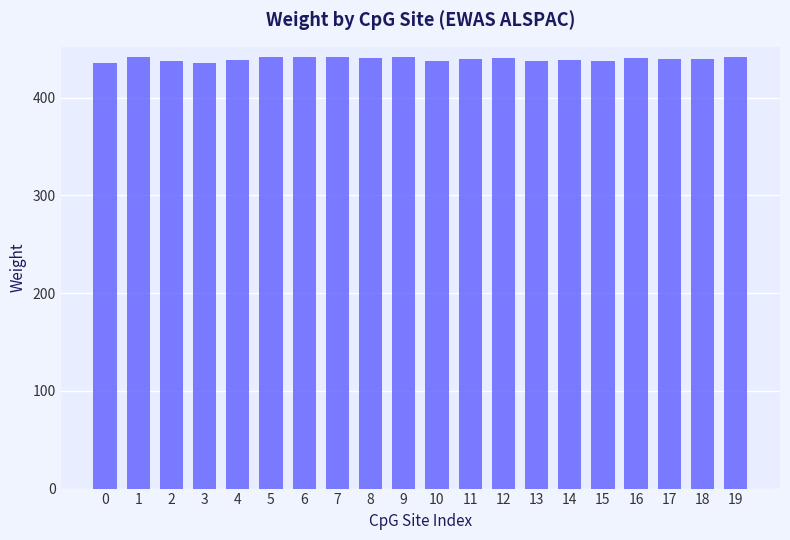

What is the smallest value displayed?

435